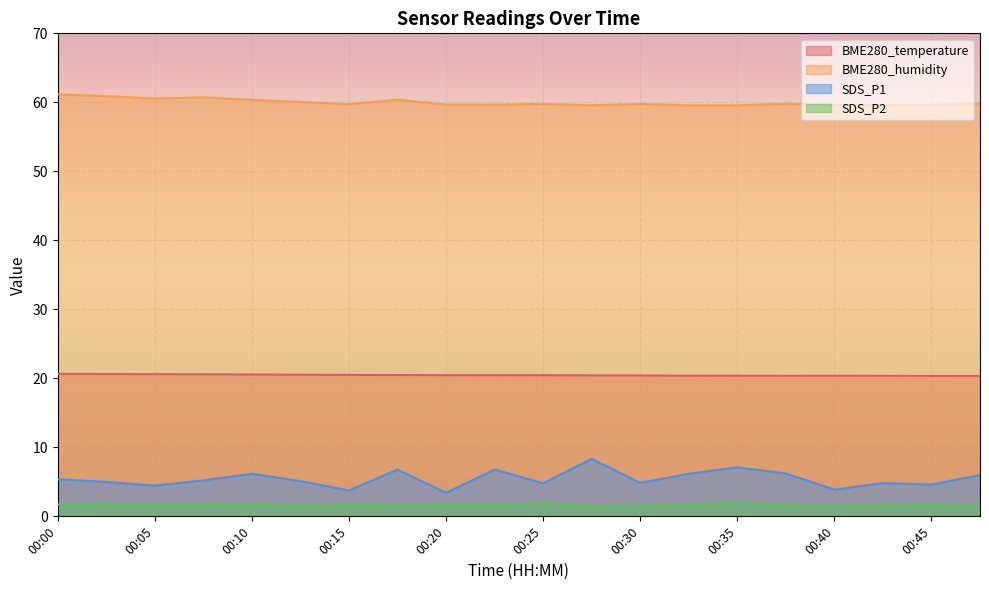

What is the greatest value displayed?

61.1